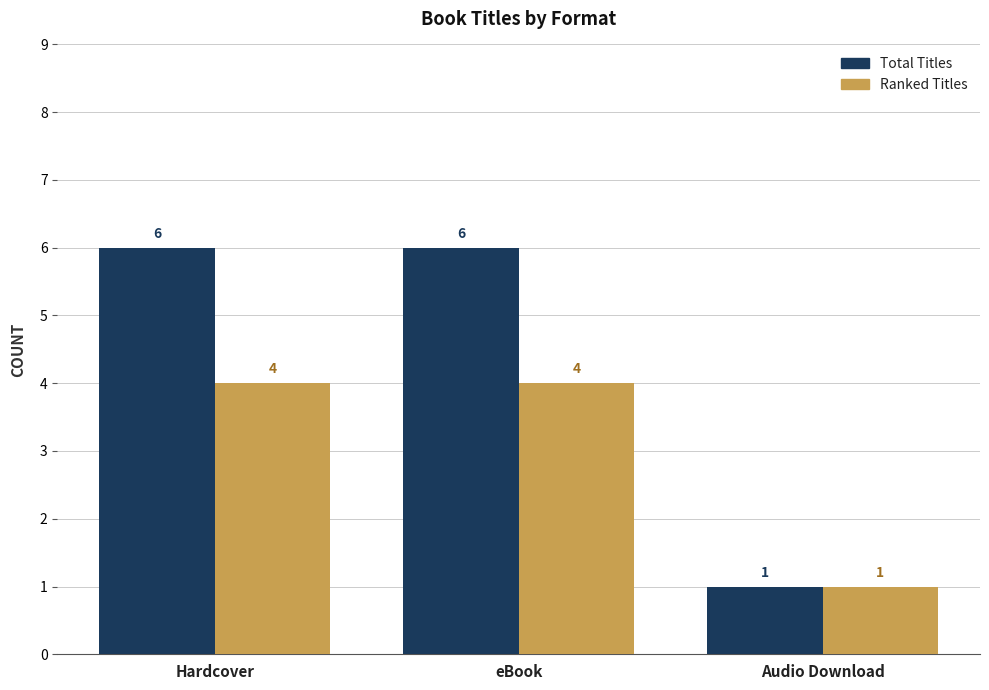

What is the label of the 2nd bar from the right?

eBook